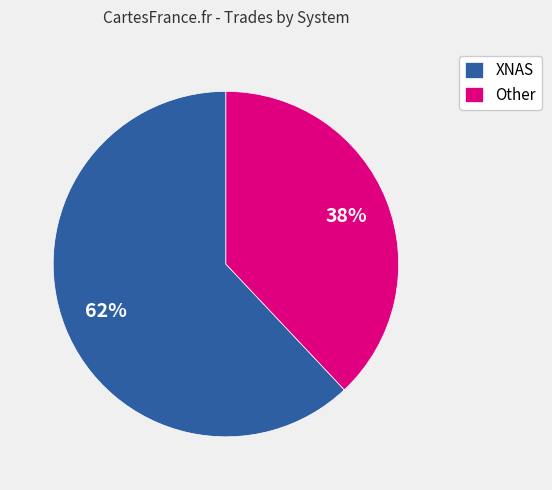

How many segments does this pie chart have?

2